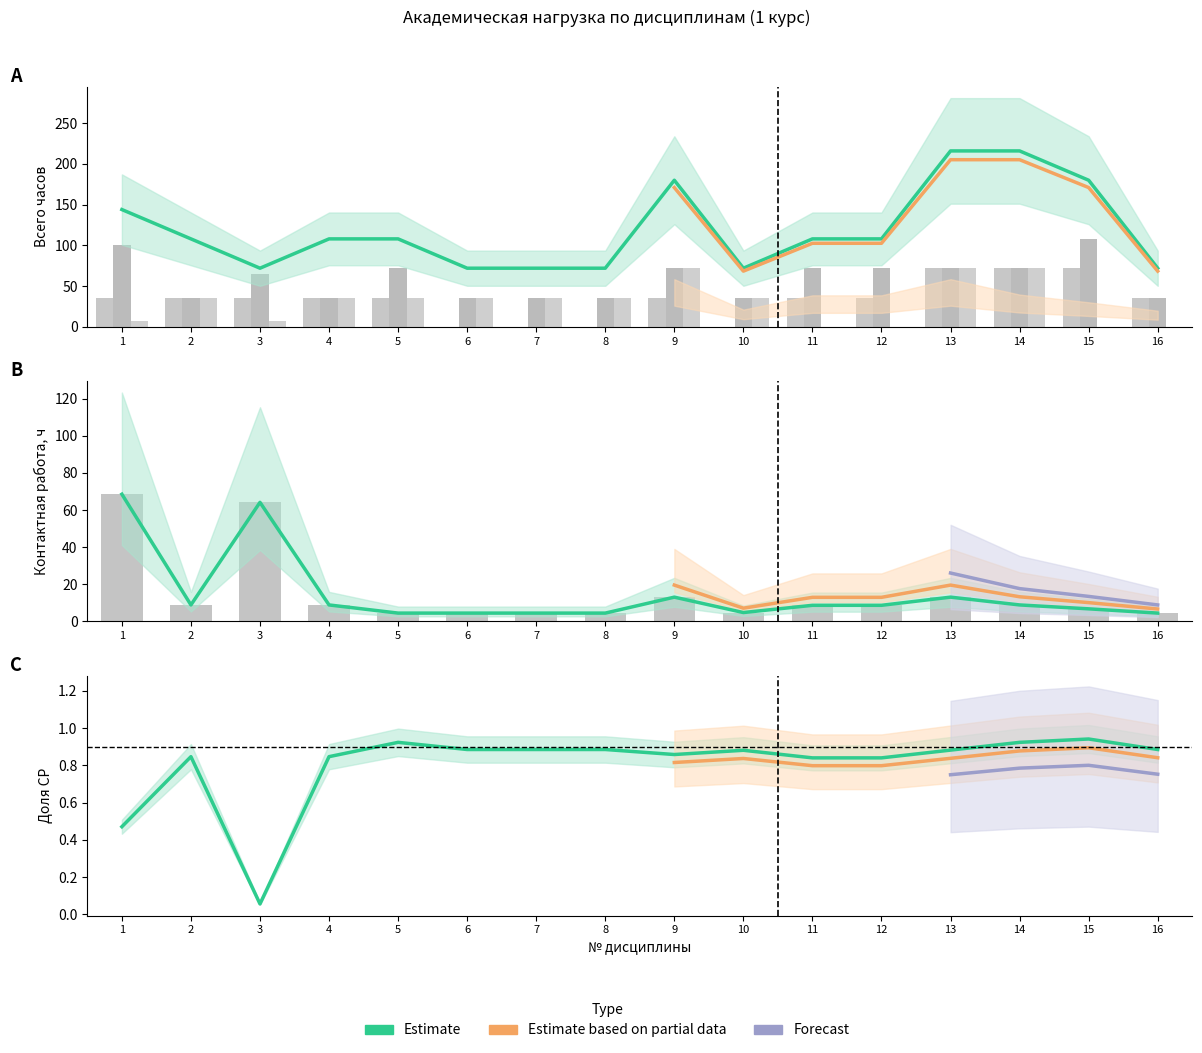

Does the chart contain stacked bars?

No